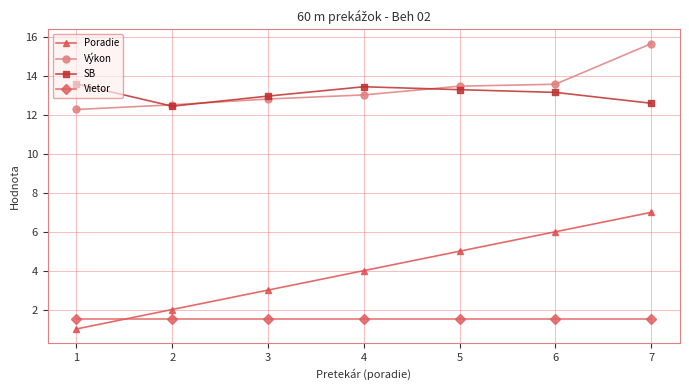

Where is SB nearest to the value 13?

3